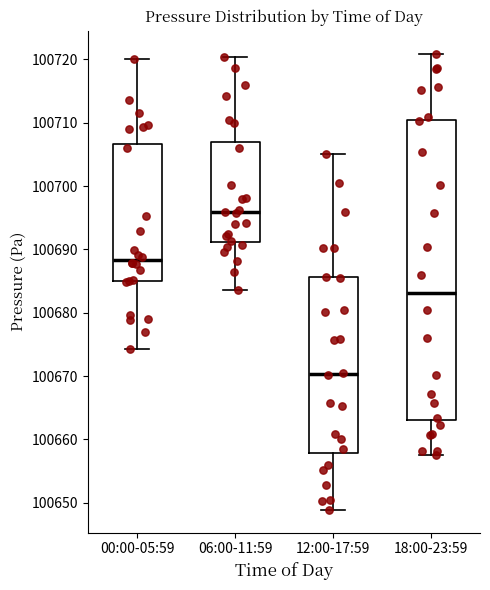

Comparing the boxes themselves (not the whiskers), which one is the tallest?

18:00-23:59